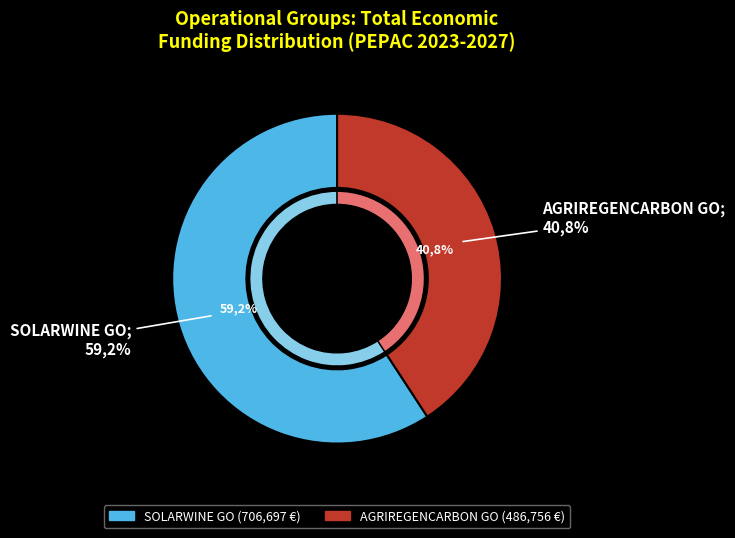

Does SOLARWINE GO represent more than half of the total?

Yes